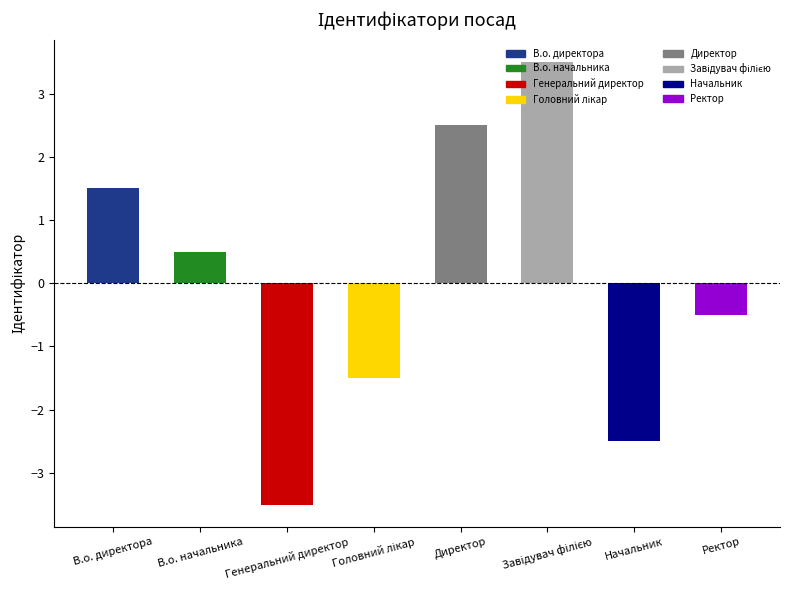

How many values exceed 0?

4